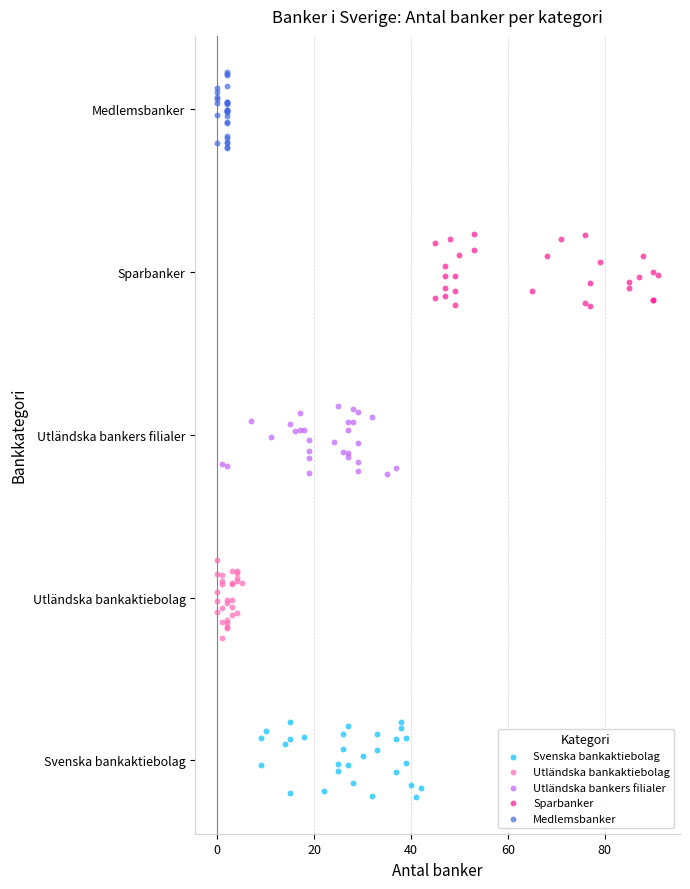

What are all the series names shown in the legend?

Svenska bankaktiebolag, Utländska bankaktiebolag, Utländska bankers filialer, Sparbanker, Medlemsbanker